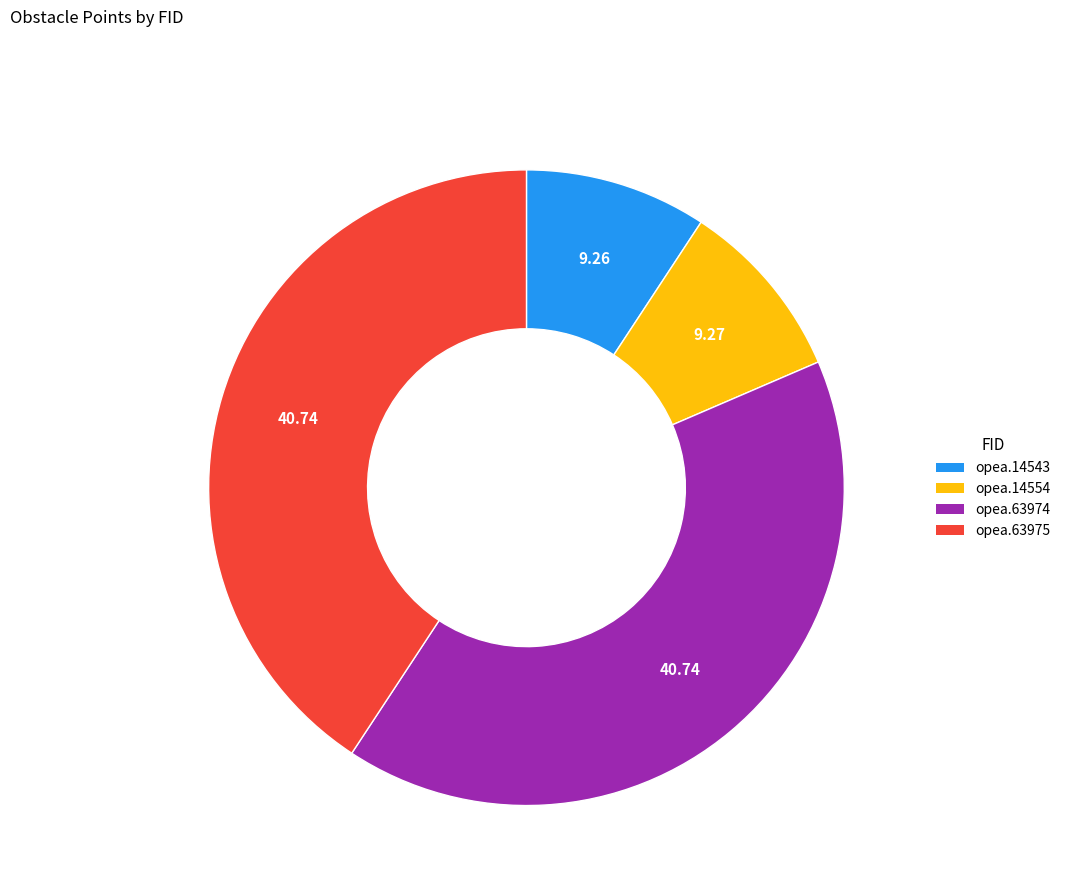

Between opea.14543 and opea.63975, which is larger?

opea.63975